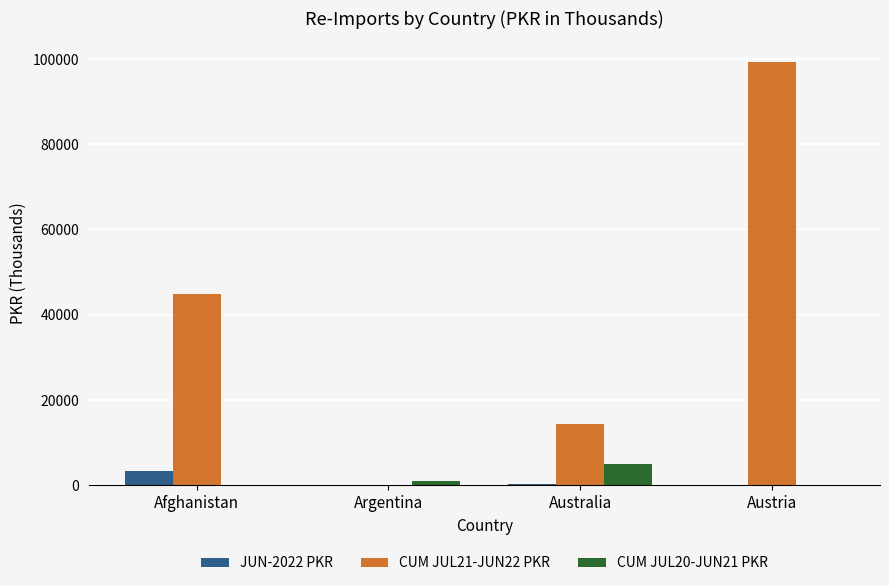

At which label is CUM JUL20-JUN21 PKR closest to 2454?

Argentina